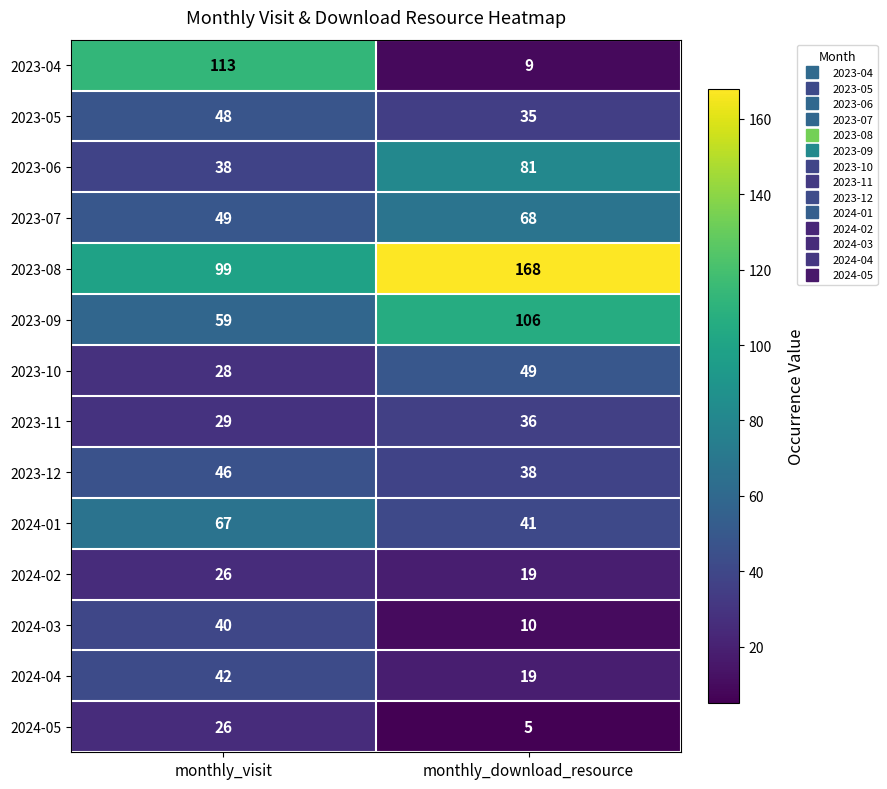

List the labels in order of 2024-02 value, largest first.

monthly_visit, monthly_download_resource